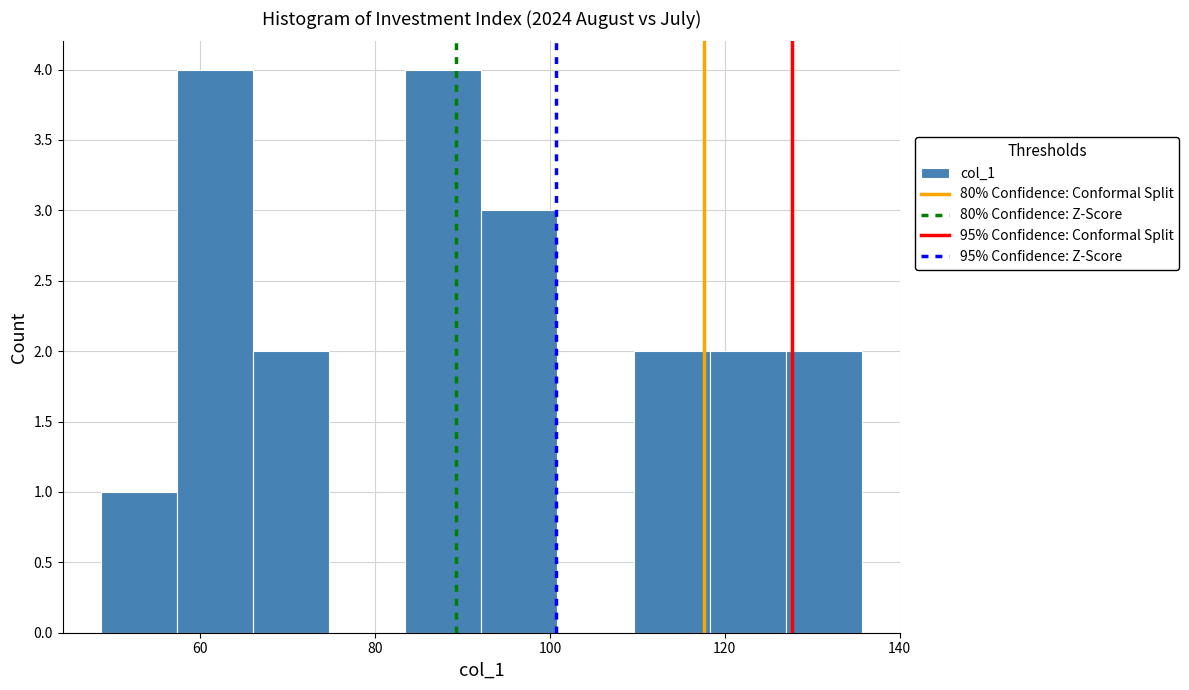

Reading left to right, transcribe this chart: for each bar, give the range it covers on the x-axis and its height. Neither the bar edges nor the heights are printed on the chart, so give them approximately, as read against the axes.

48 to 58: 1
58 to 66: 4
66 to 74: 2
74 to 84: 0
84 to 92: 4
92 to 100: 3
100 to 110: 0
110 to 118: 2
118 to 126: 2
126 to 136: 2